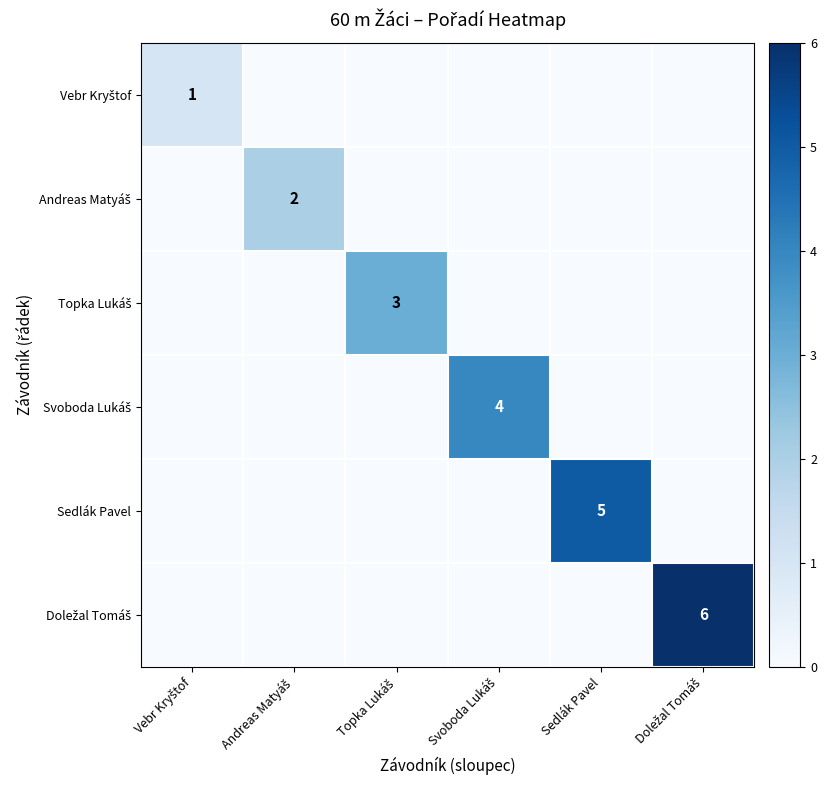

What is the total value across all series at Sedlák Pavel?

5